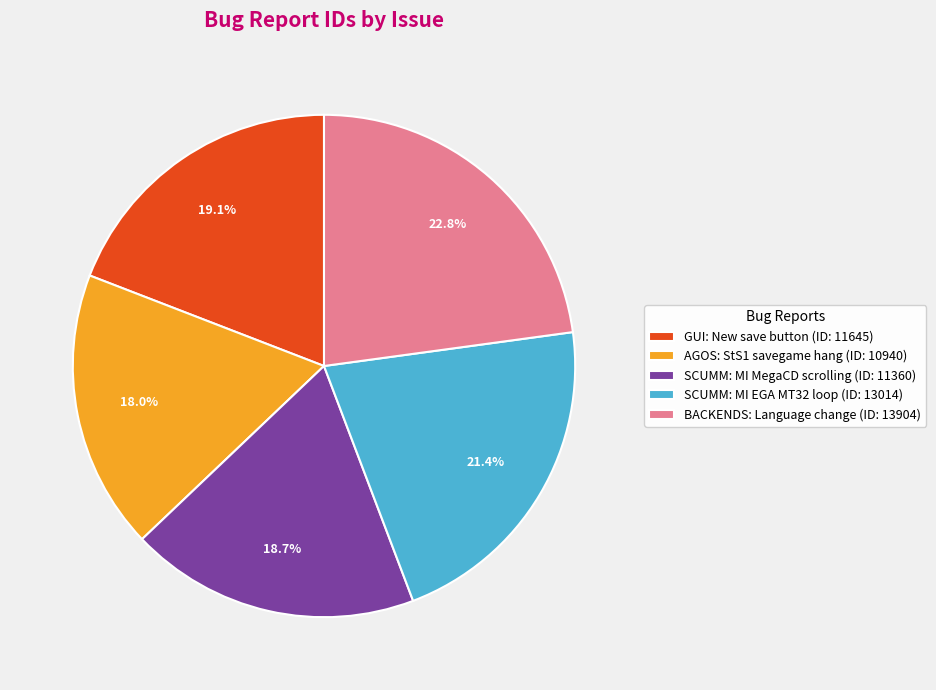

To the nearest percent, what is the difference between the largest and smallest slice percentages?

5%